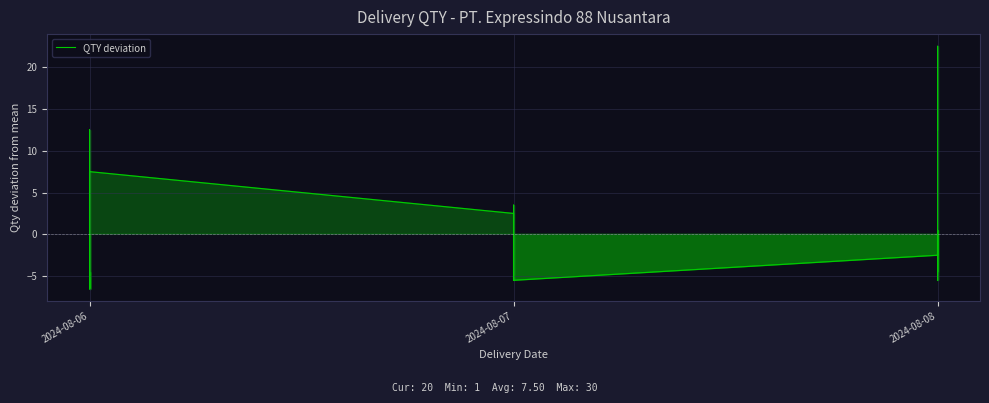

What position from the left is 2024-08-07?

2